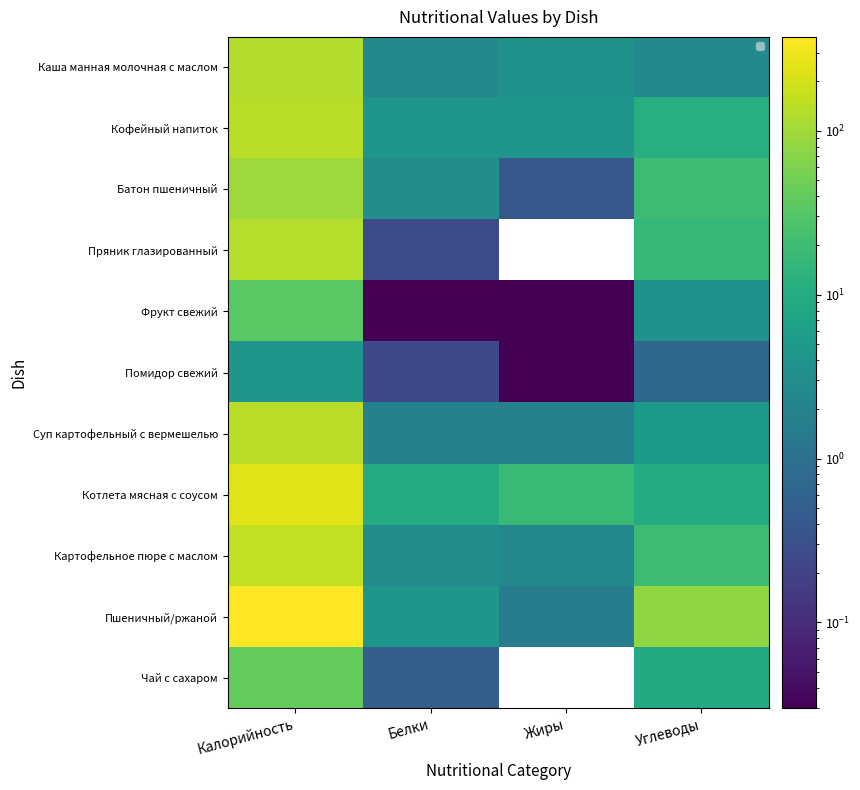

Which category has the lowest value in the Каша манная молочная с маслом series?

Белки